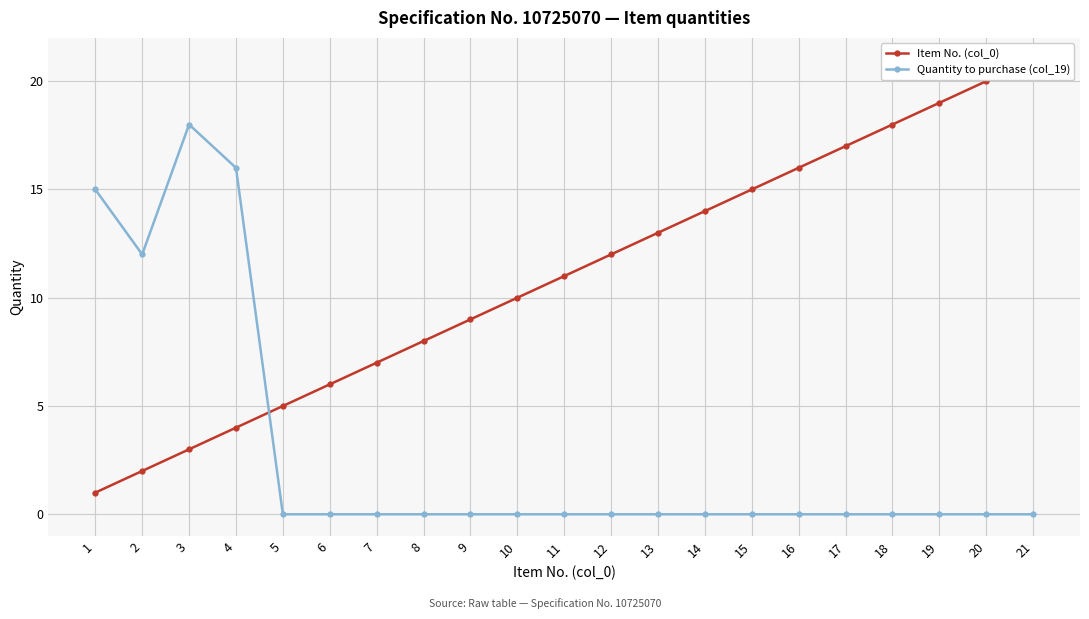

True or false: Item No. (col_0) has a value of 16 at 16.

True